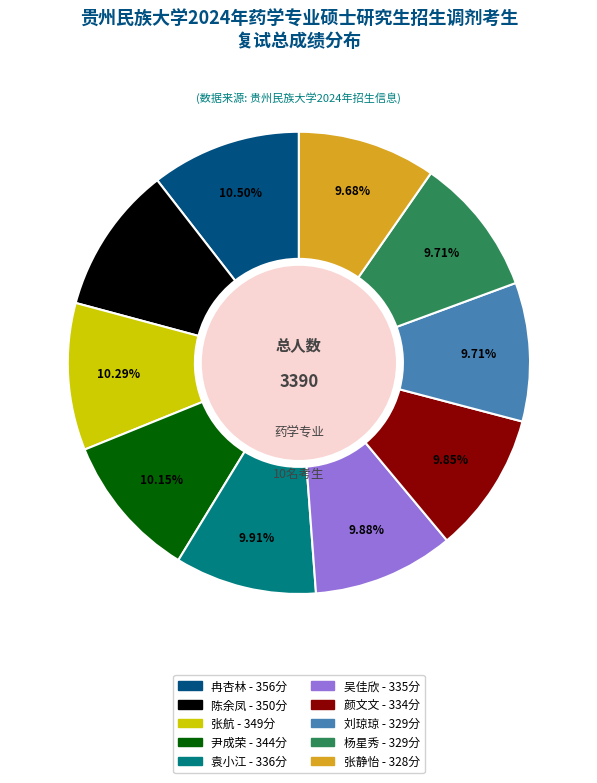

Count the number of slices in the pie.

10